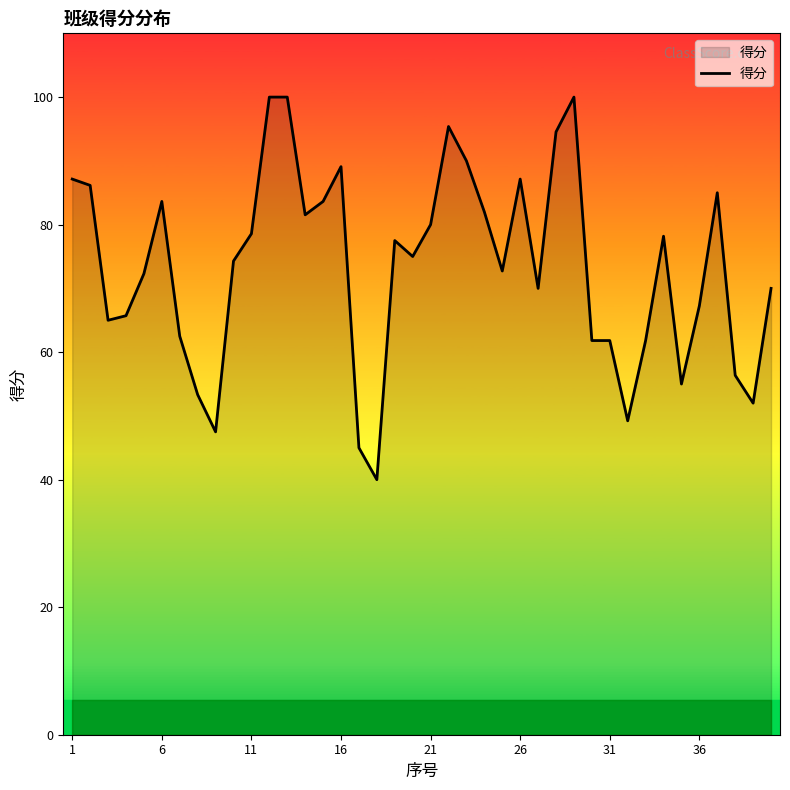

How many series are shown in this chart?

1